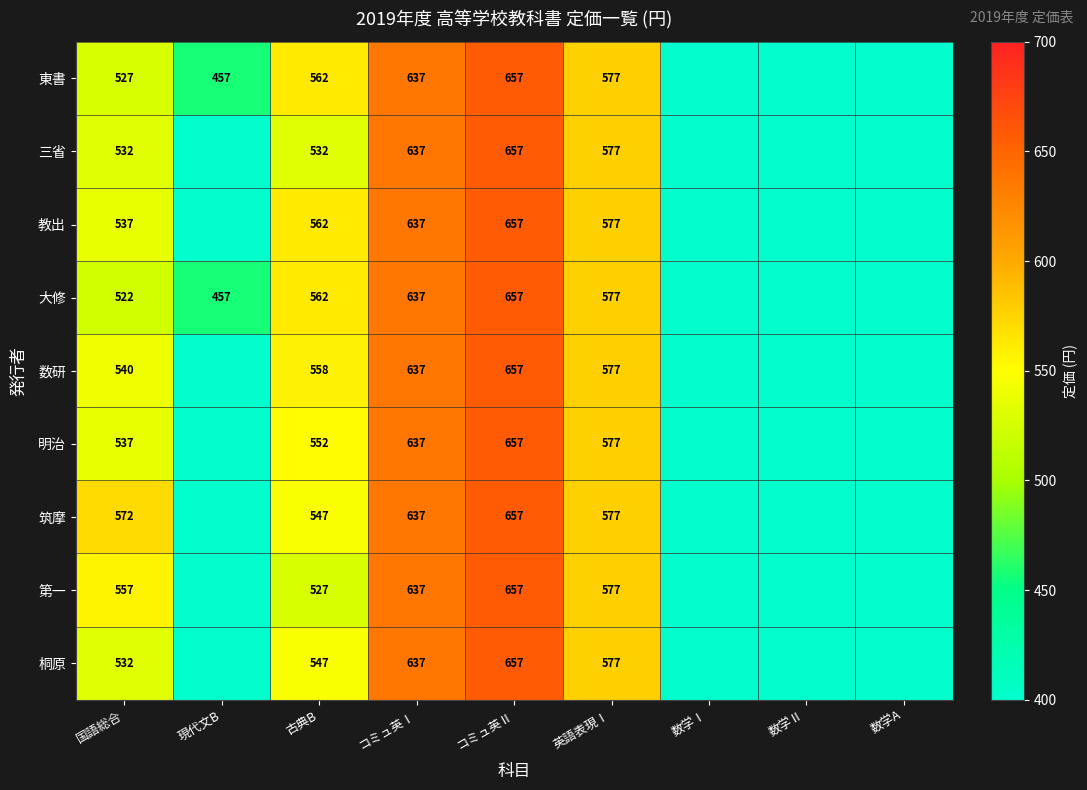

True or false: 東書 has a value of 562 at 古典B.

True